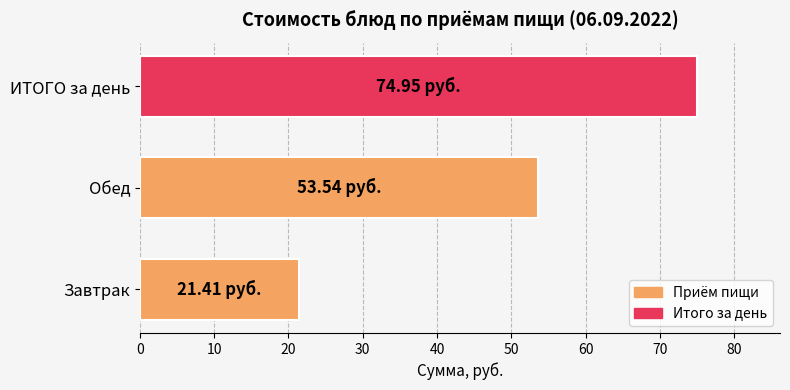

List the labels in order of value, largest first.

ИТОГО за день, Обед, Завтрак